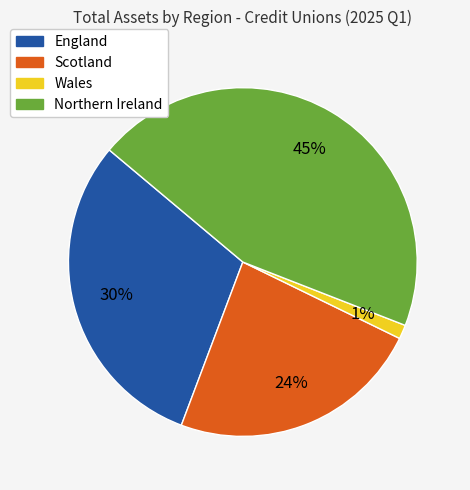

What is the ratio of the value at Northern Ireland to the value at England?

1.5